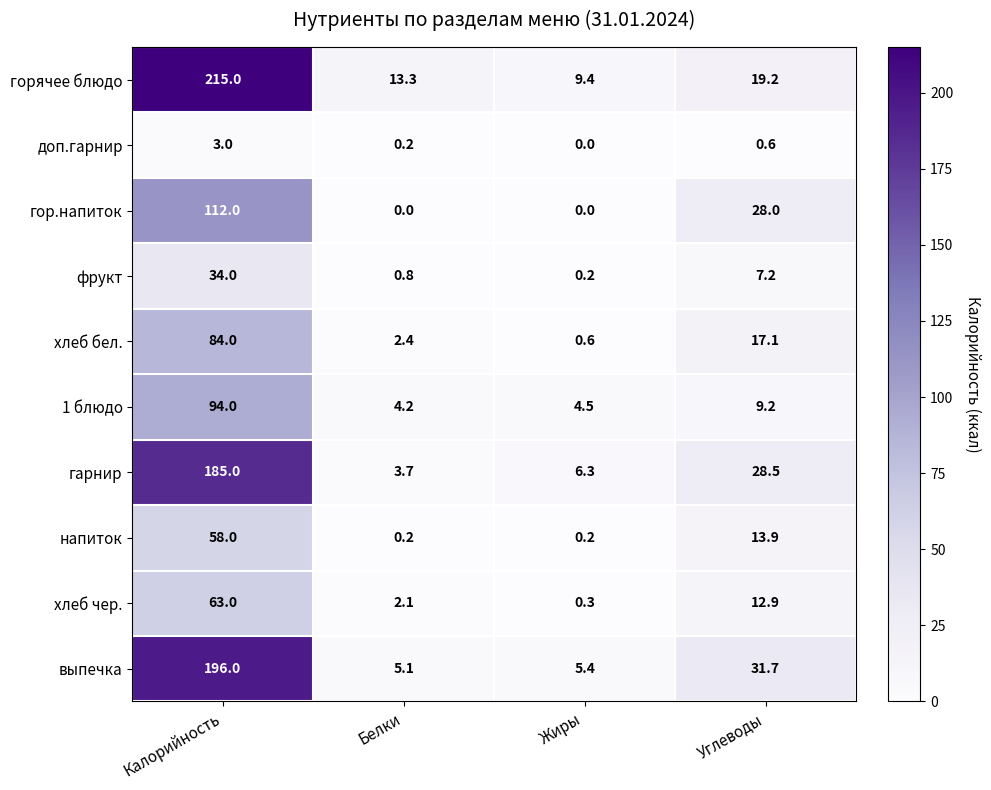

Which series has the largest range (max minus min)?

горячее блюдо